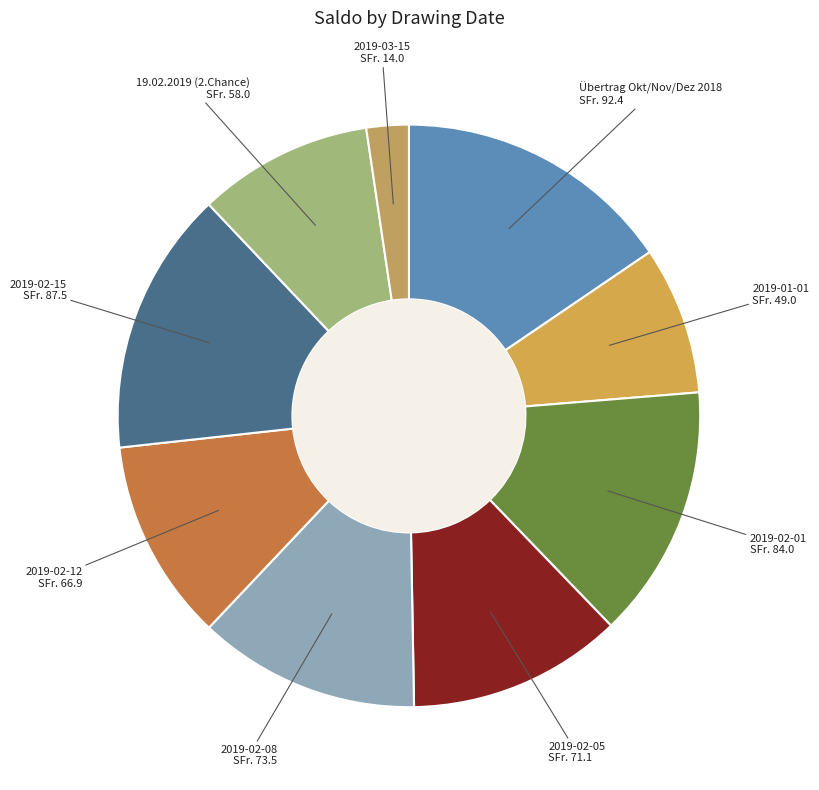

What is the smallest slice in the pie chart?

2019-03-15